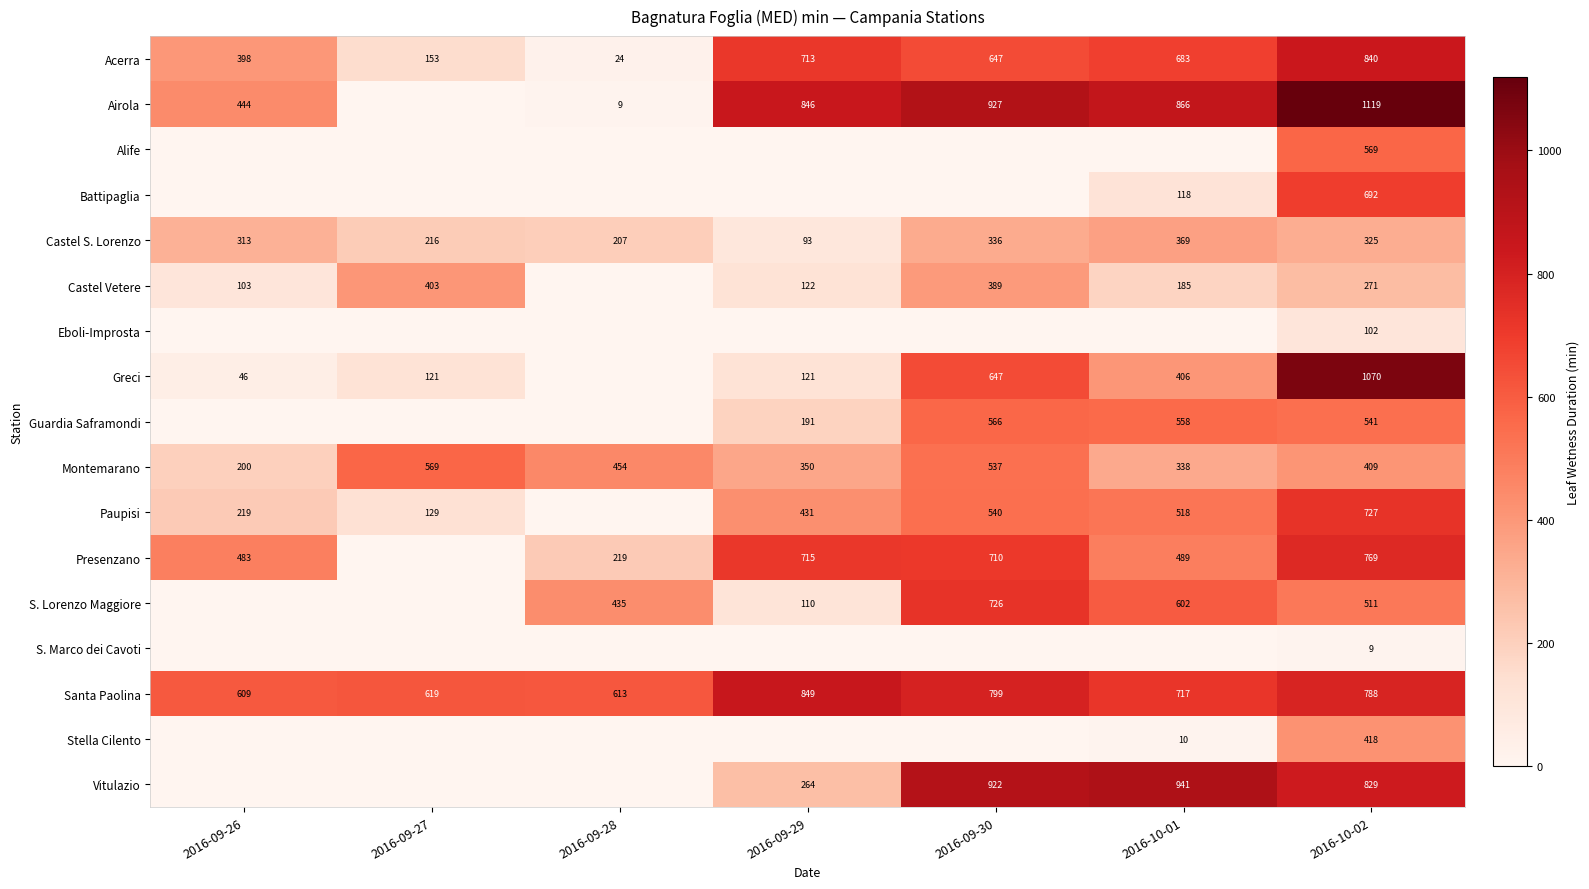

At which category is the sum across all series the highest?

2016-10-02